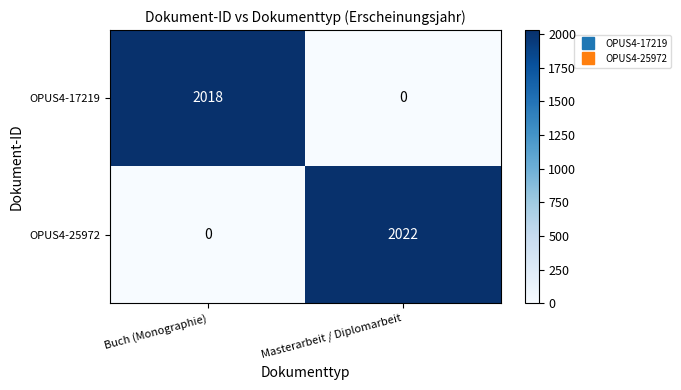

Rank the series by their maximum value, from lowest to highest.

OPUS4-17219, OPUS4-25972